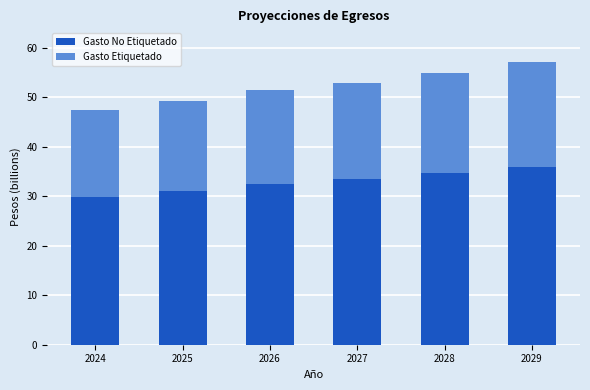

Reading right to left, list the values for the Gasto No Etiquetado series.

2029=36.0	2028=34.7	2027=33.4	2026=32.6	2025=31.0	2024=29.9